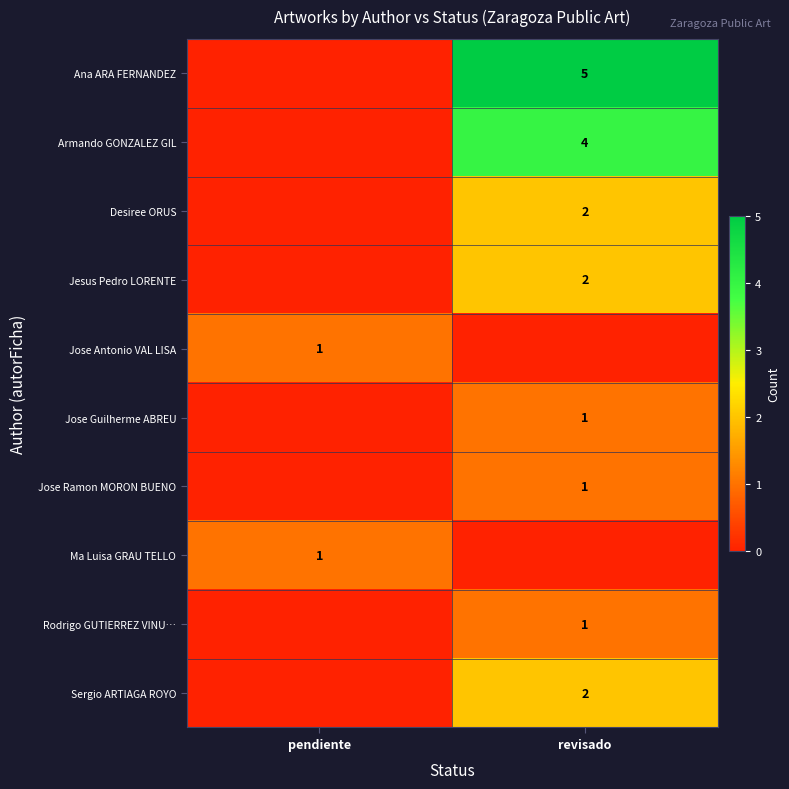

At how many categories does at least one series exceed 4?

1